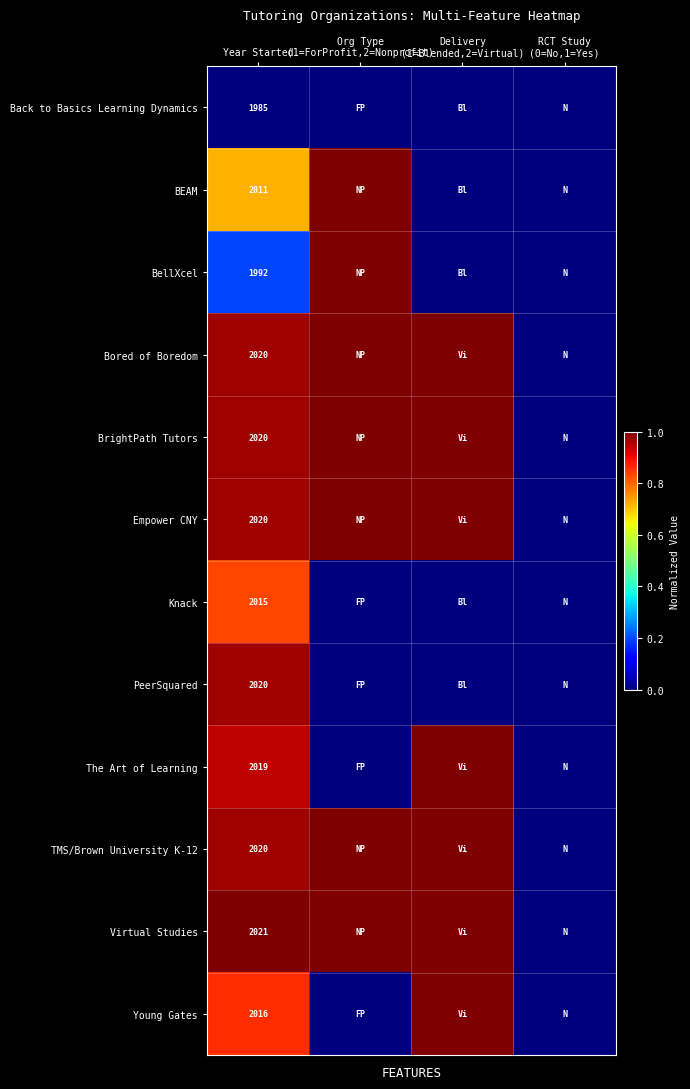

True or false: PeerSquared has a value of 0.0 at Org Type (1=ForProfit,2=Nonprofit).

True